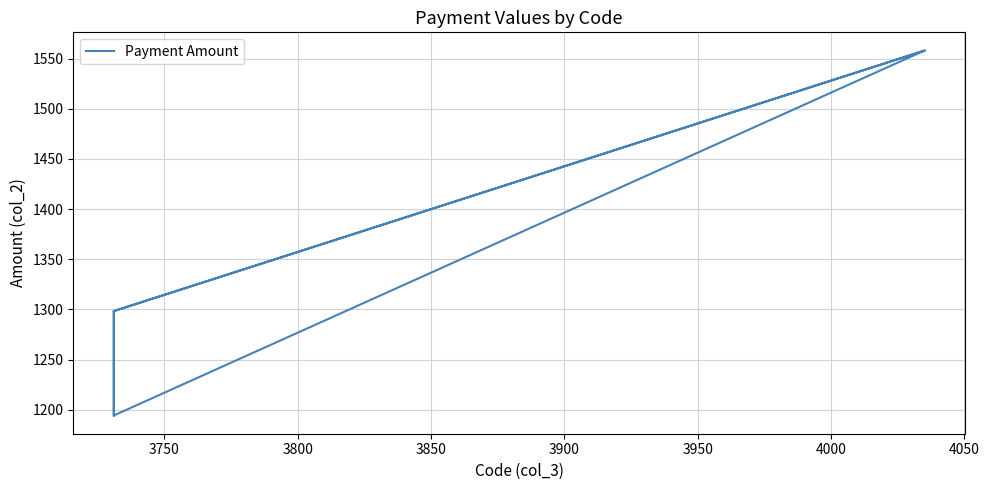

How many points are higher than both their immediate neighbors (excluding endpoints)?

2